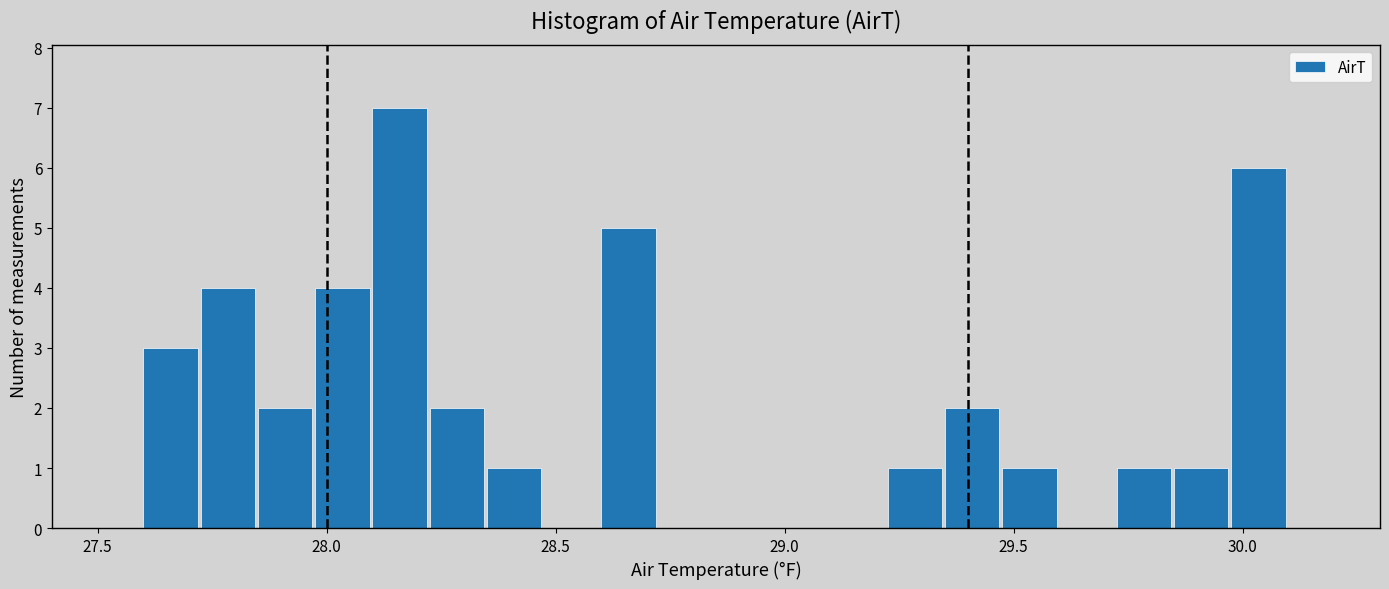

Around what value on the x-axis is the tallest bar? Give the approximate position of its centre, as read against the axis.

28.15